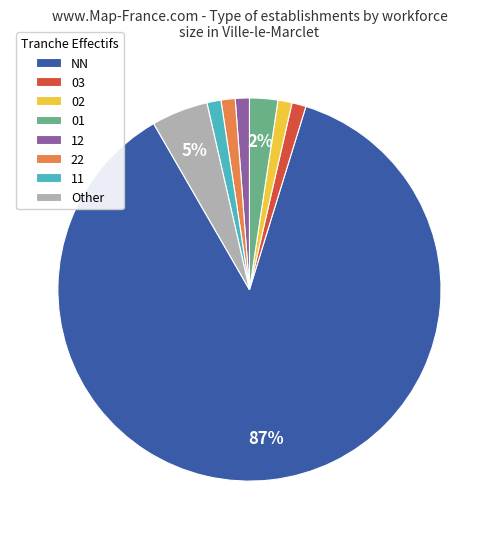

To the nearest percent, what is the average slice percentage?

12%